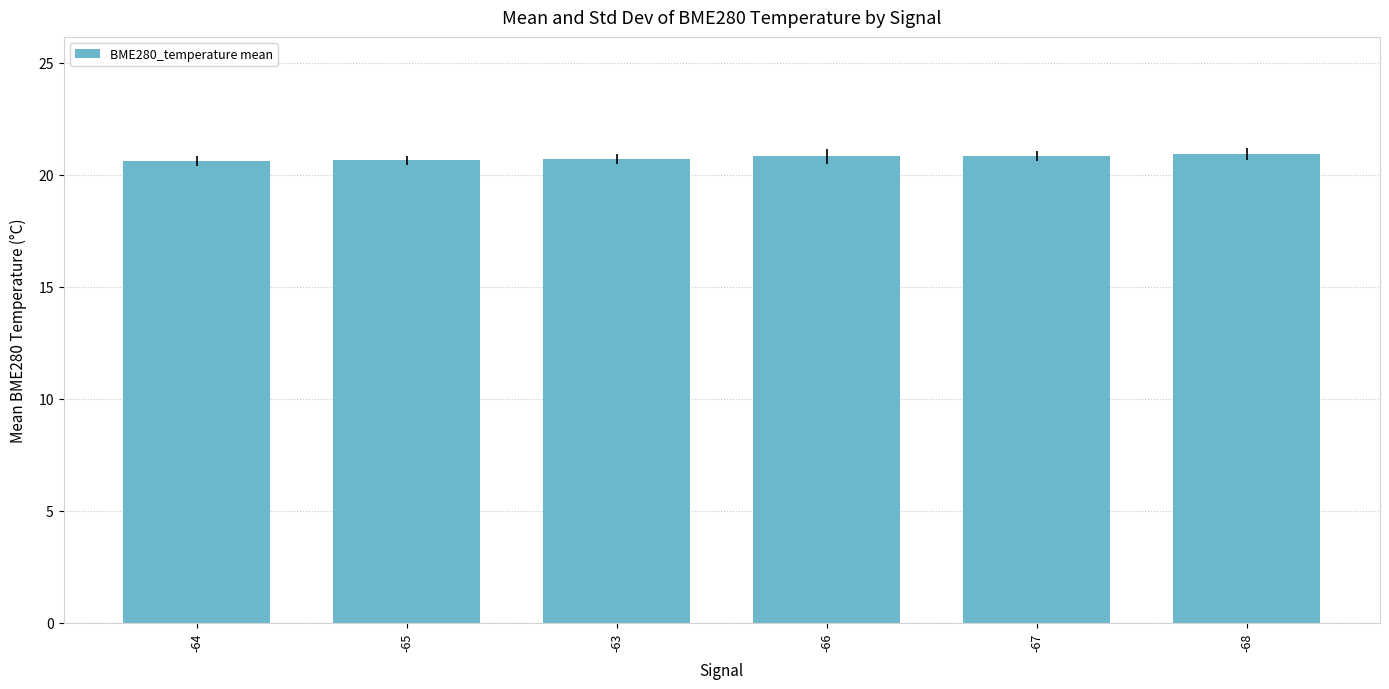

How many categories are shown in the chart?

6